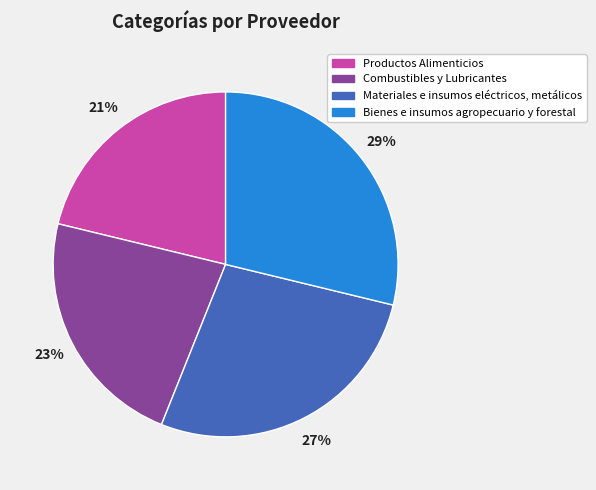

Combined, do Productos Alimenticios and Combustibles y Lubricantes account for over 50%?

No